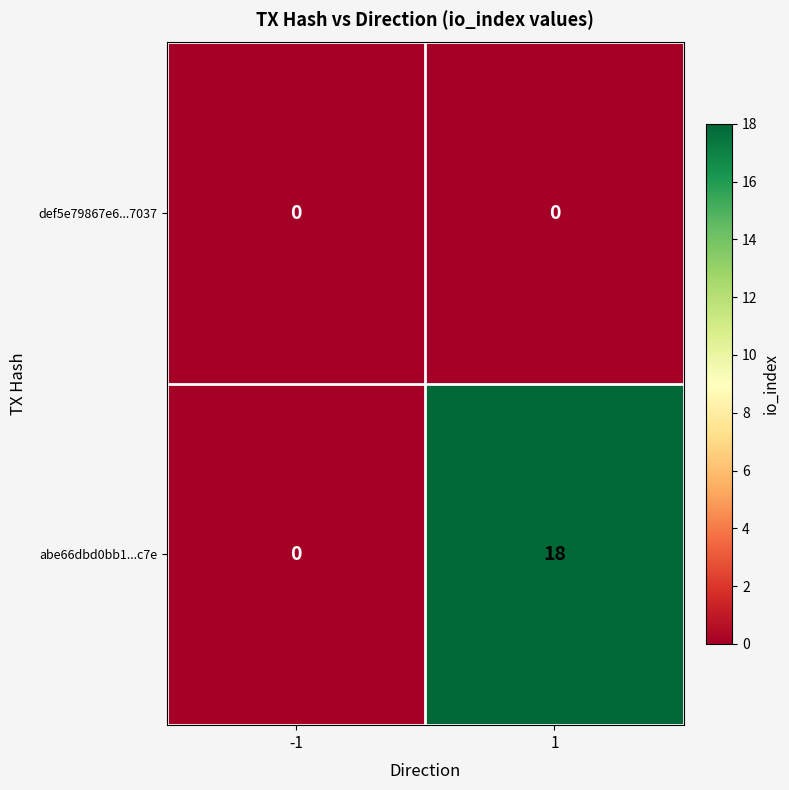

Reading left to right, list all the values displayed in this chart.

def5e79867e6...7037: -1=0	1=0
abe66dbd0bb1...c7e: -1=0	1=18